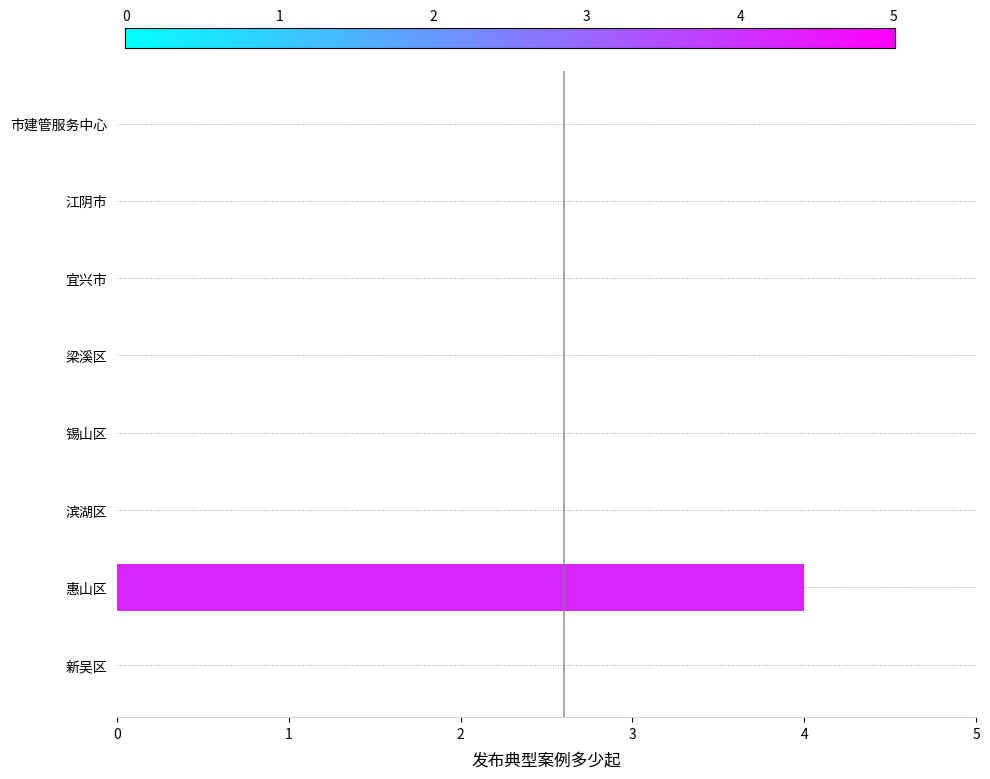

What is the greatest value displayed?

4